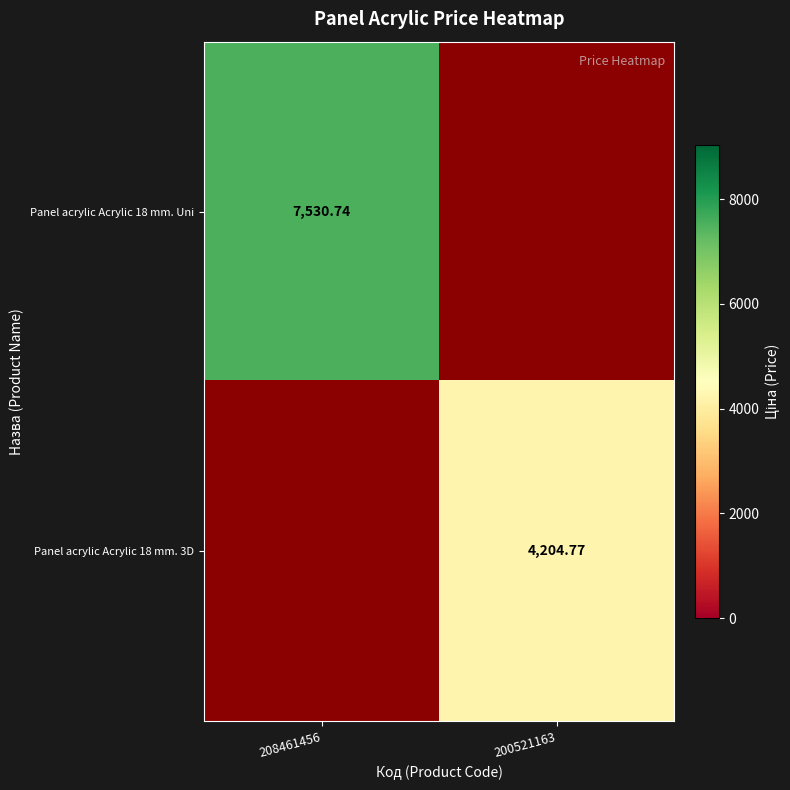

Is the value of Panel acrylic Acrylic 18 mm. 3D at 200521163 greater than the value of Panel acrylic Acrylic 18 mm. Uni at 208461456?

No